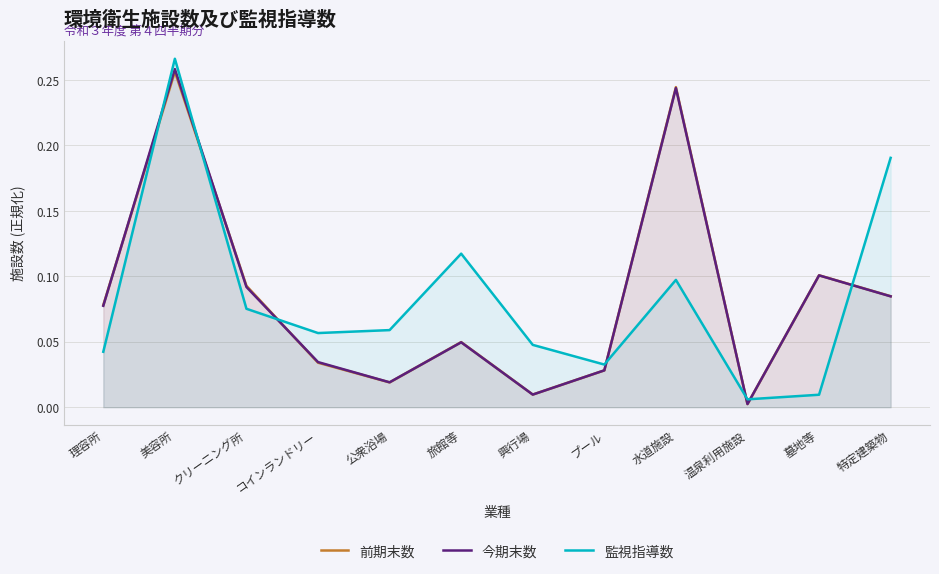

What is the difference between the second highest and second lowest values in the 今期末数 series?

0.2